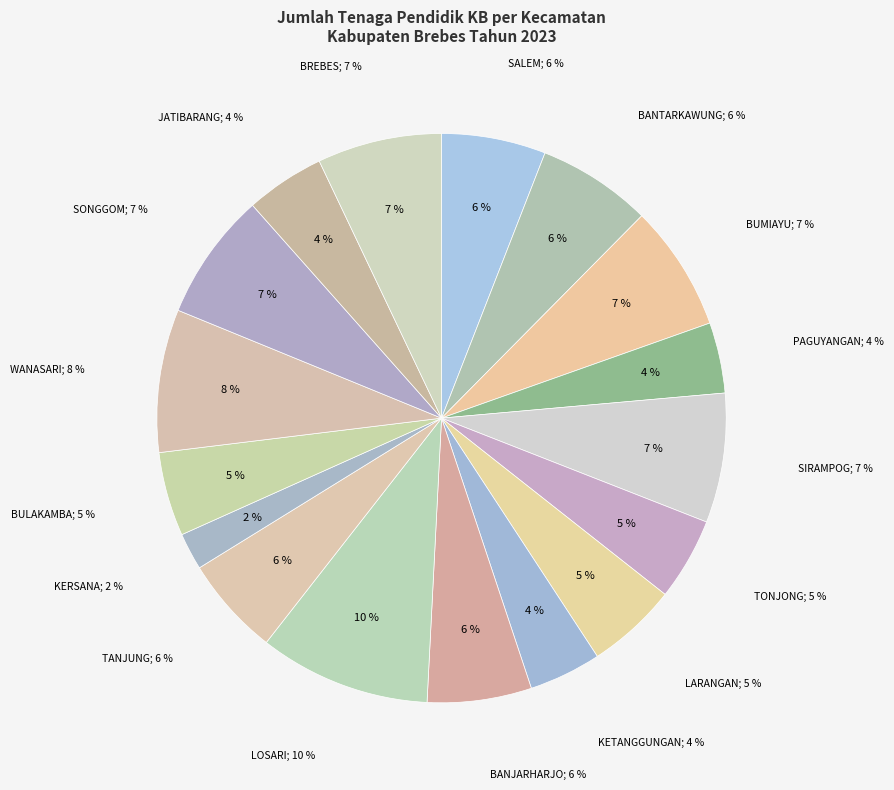

What percentage do 08. KETANGGUNGAN and 05. SIRAMPOG together represent?

11.5%